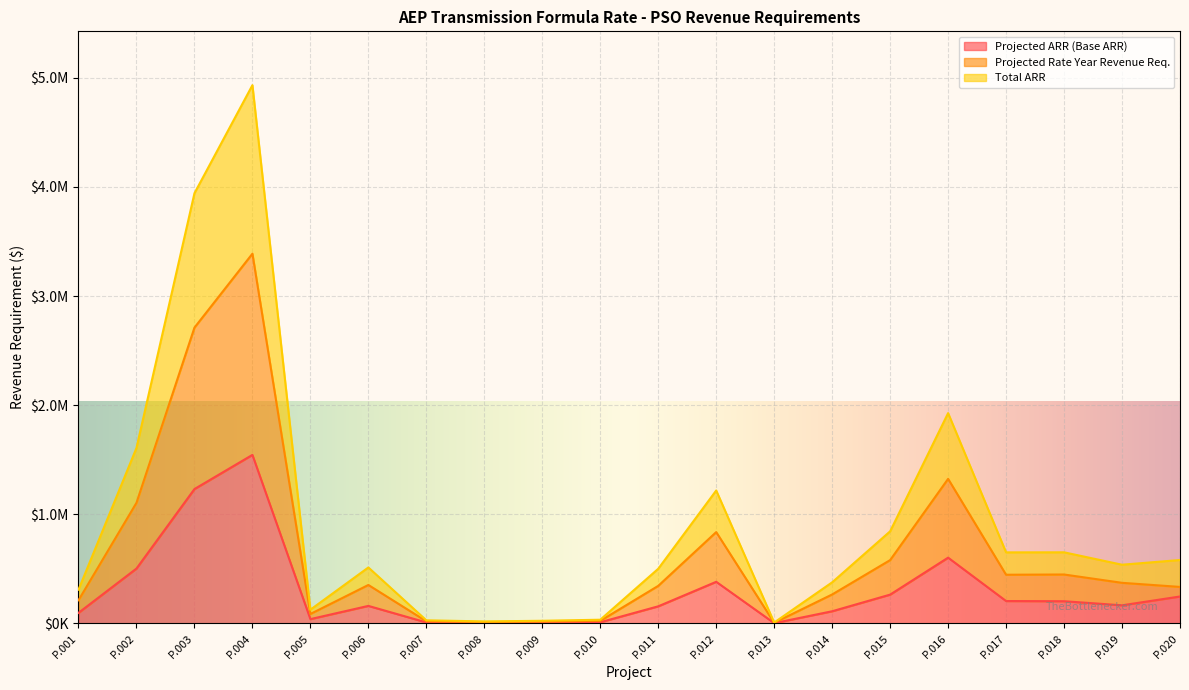

What is the total value across all series at P.020?

1162206.4